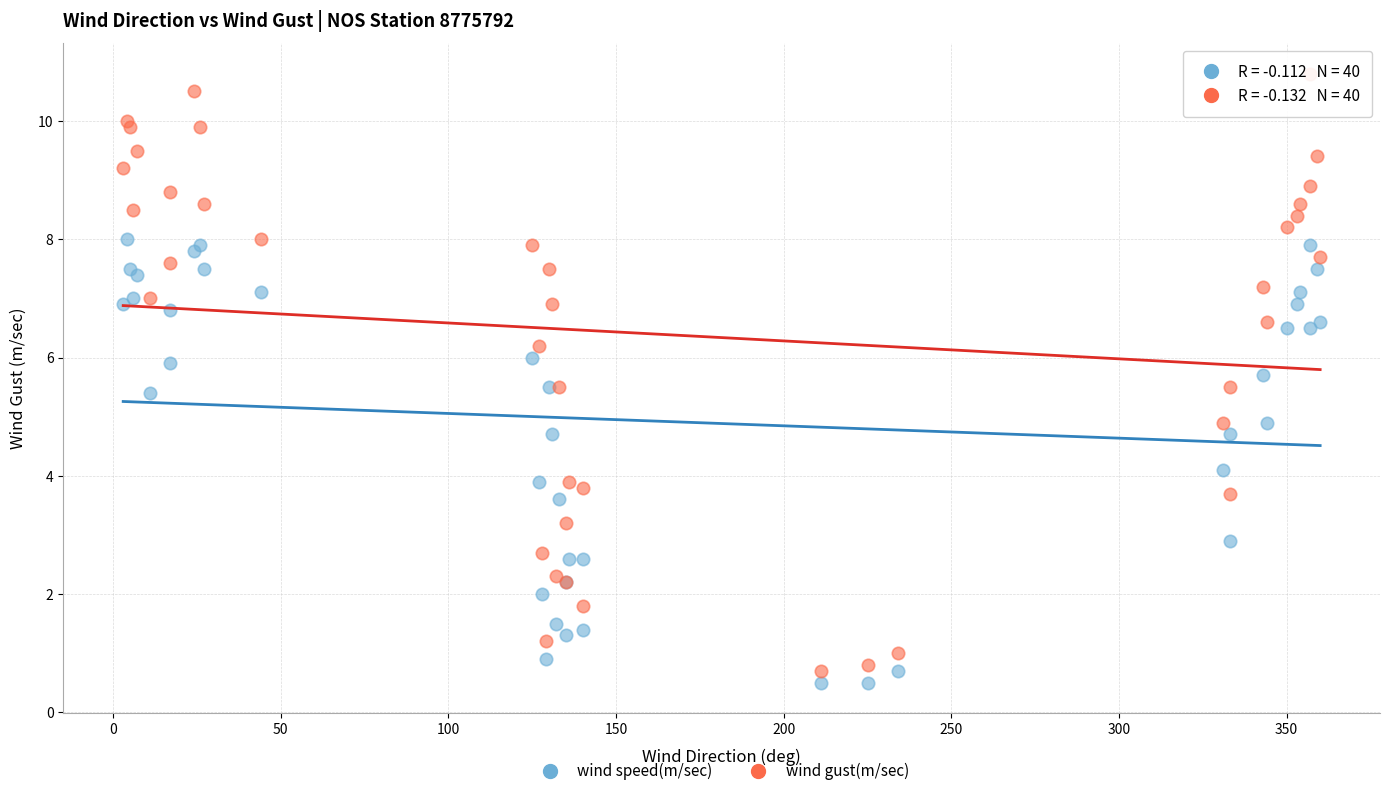

Which series contains the highest Y value?

wind gust(m/sec)